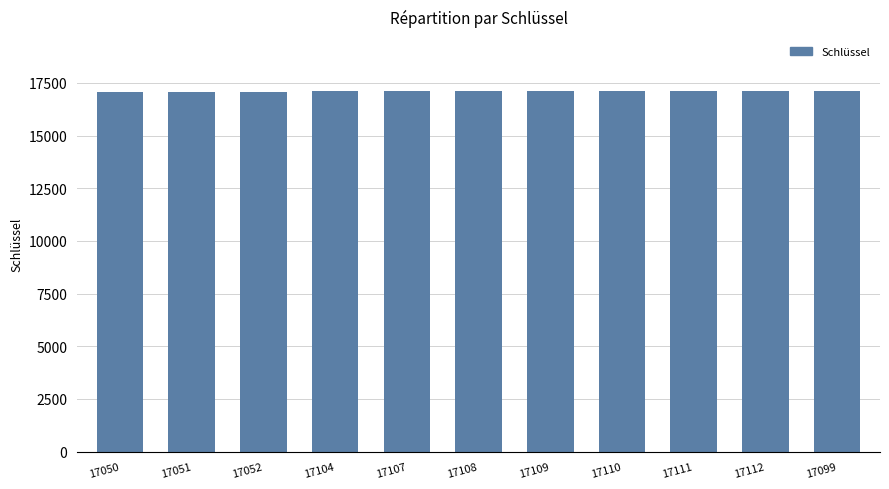

Is it true that the value at 17108 is 22412?

False